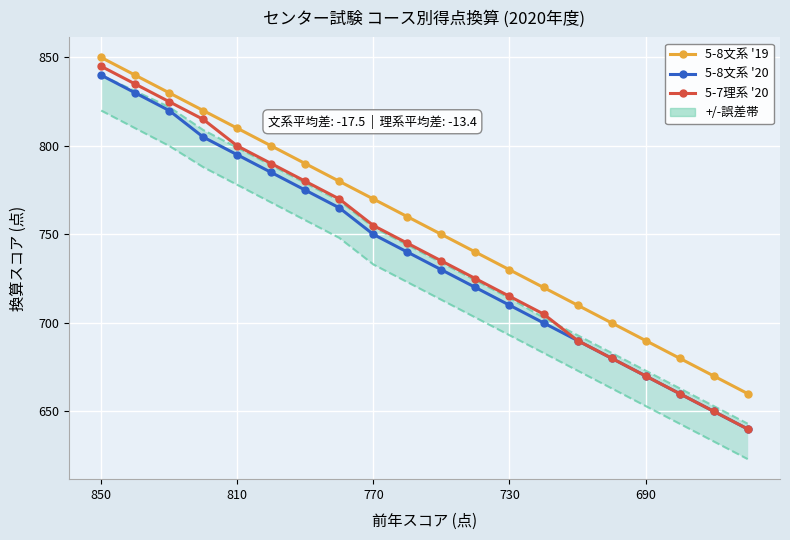

Reading left to right, list all the values displayed in this chart.

5-8文系 '19: 850	840	830	820	810	800	790	780	770	760	750	740	730	720	710	700	690	680	670	660
5-8文系 '20: 840	830	820	805	795	785	775	765	750	740	730	720	710	700	690	680	670	660	650	640
5-7理系 '20: 845	835	825	815	800	790	780	770	755	745	735	725	715	705	690	680	670	660	650	640